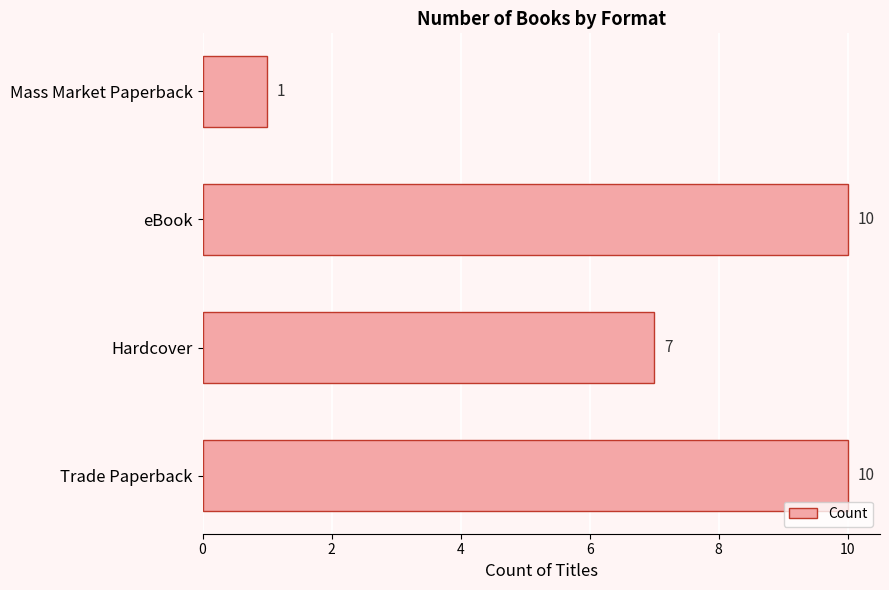

What is the difference between the second highest and minimum values?

9